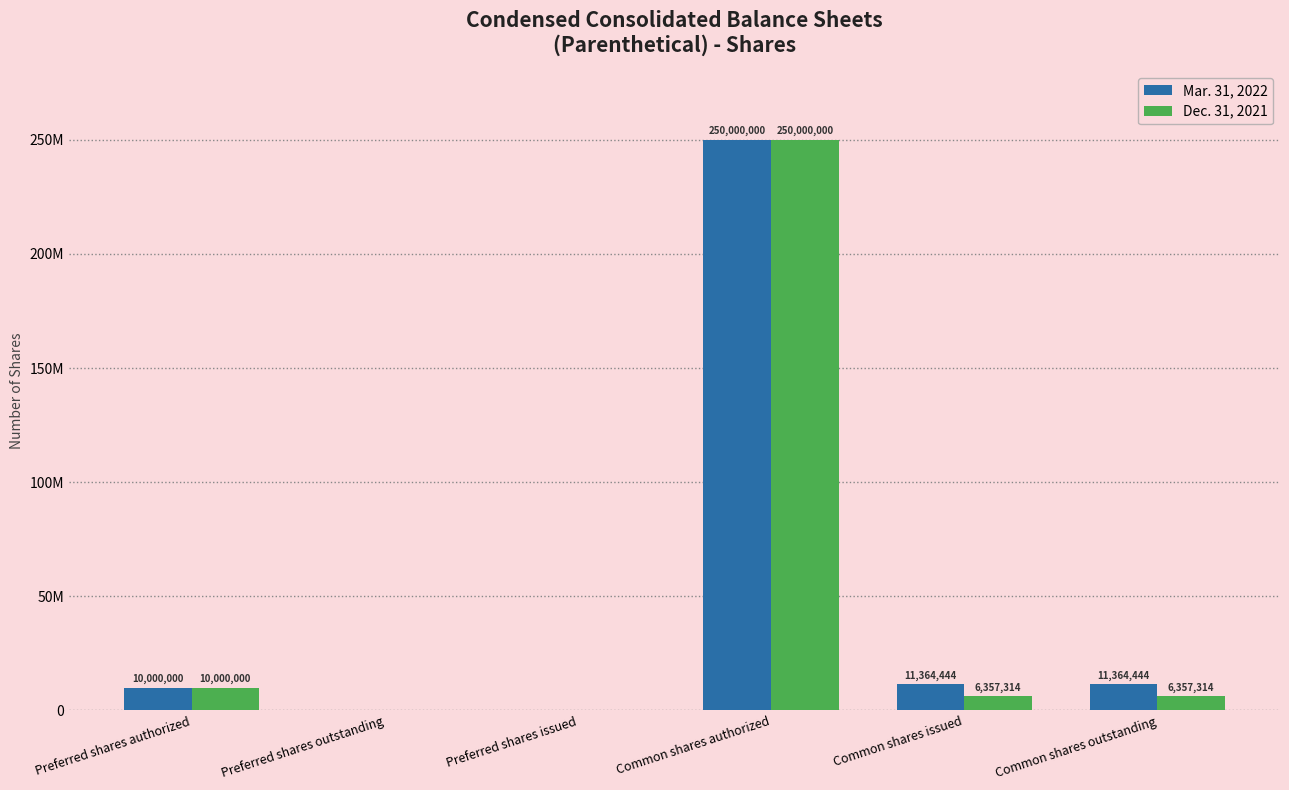

Does the chart contain stacked bars?

No